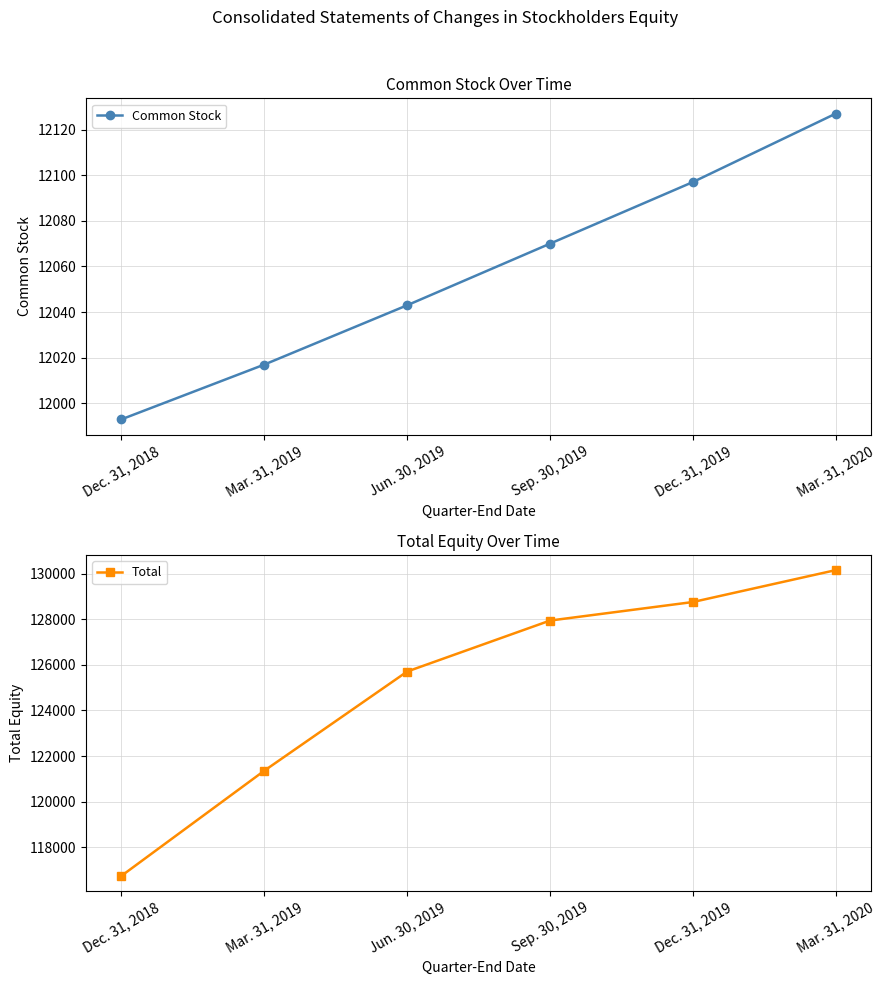

At which label does Common Stock reach its peak?

Mar. 31, 2020